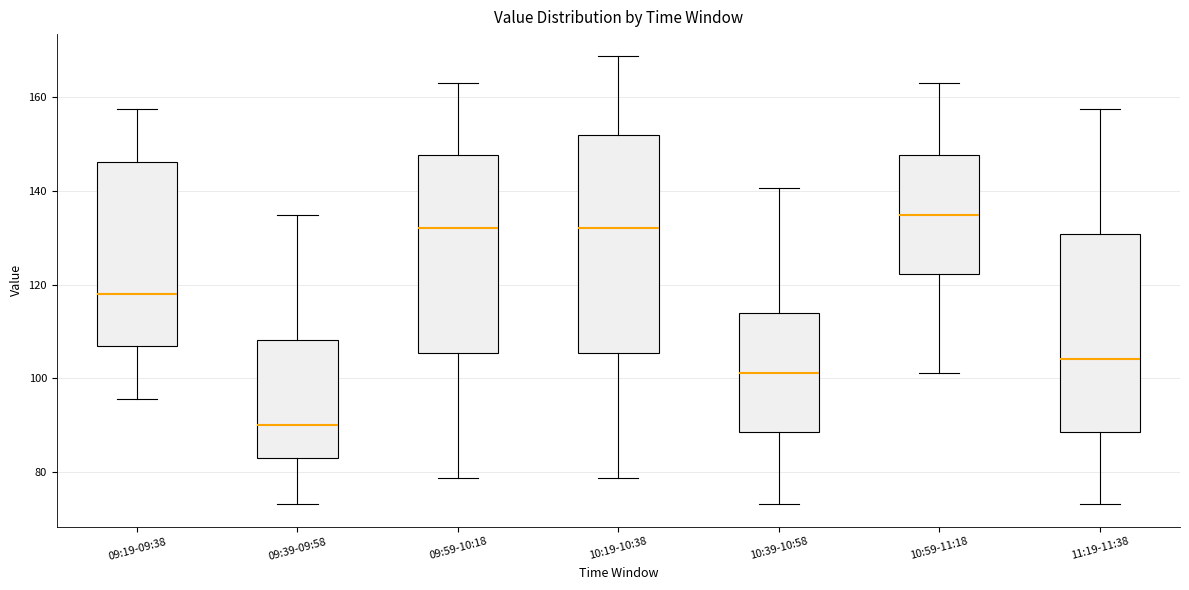

Which box is the tallest, from its lower edge to its upper edge?

10:19-10:38